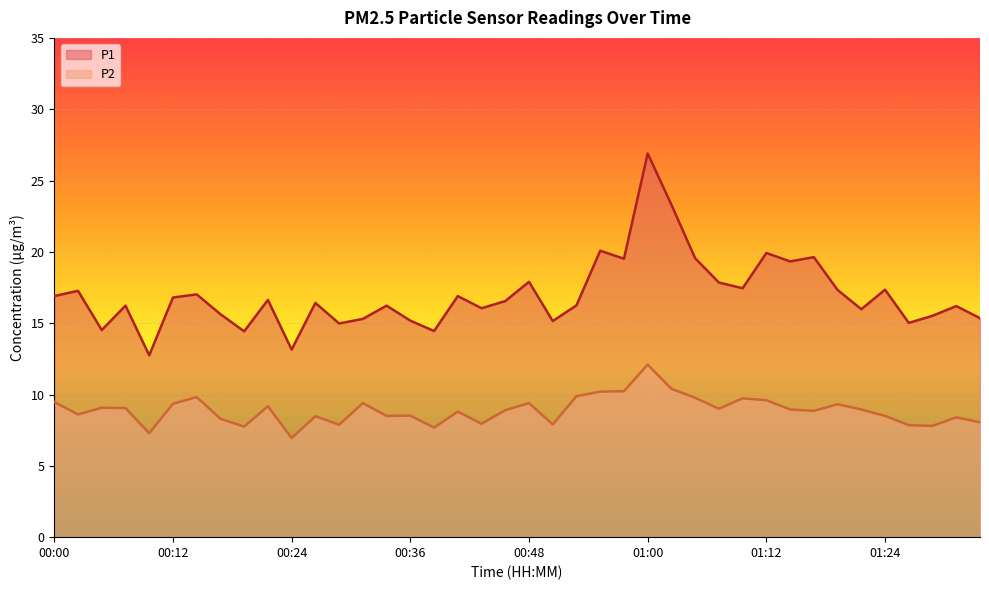

What is the spread (max minus min) of values at 00:24?

6.2